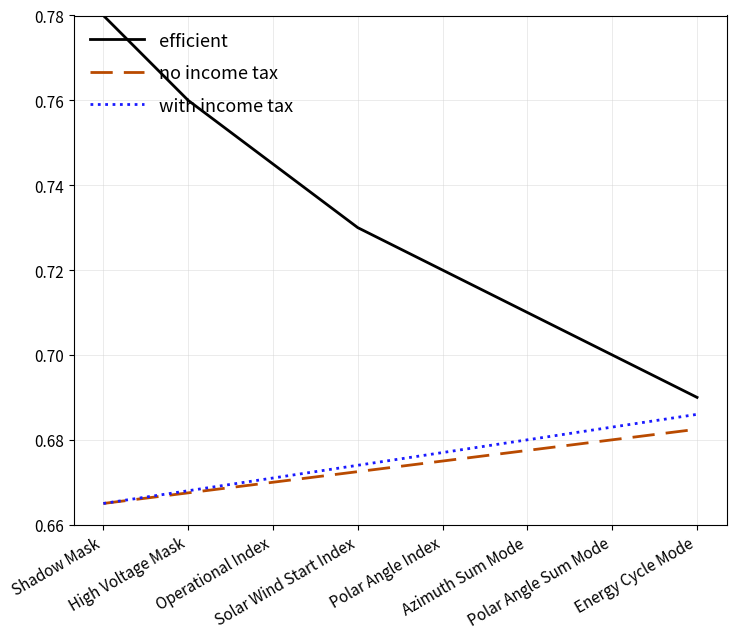

What is the sum of all with income tax values?

5.4